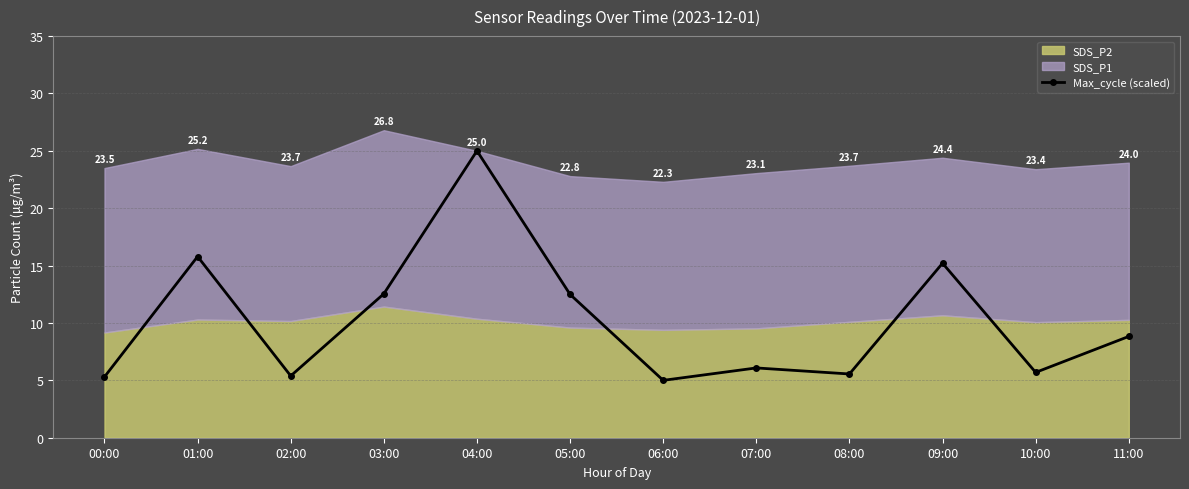

What is the value of the 3rd point from the left?

5.4